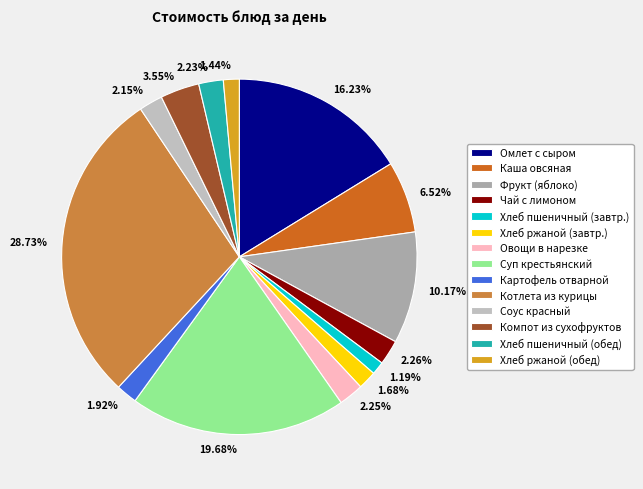

Between 3.55% and 2.15%, which is larger?

3.55%